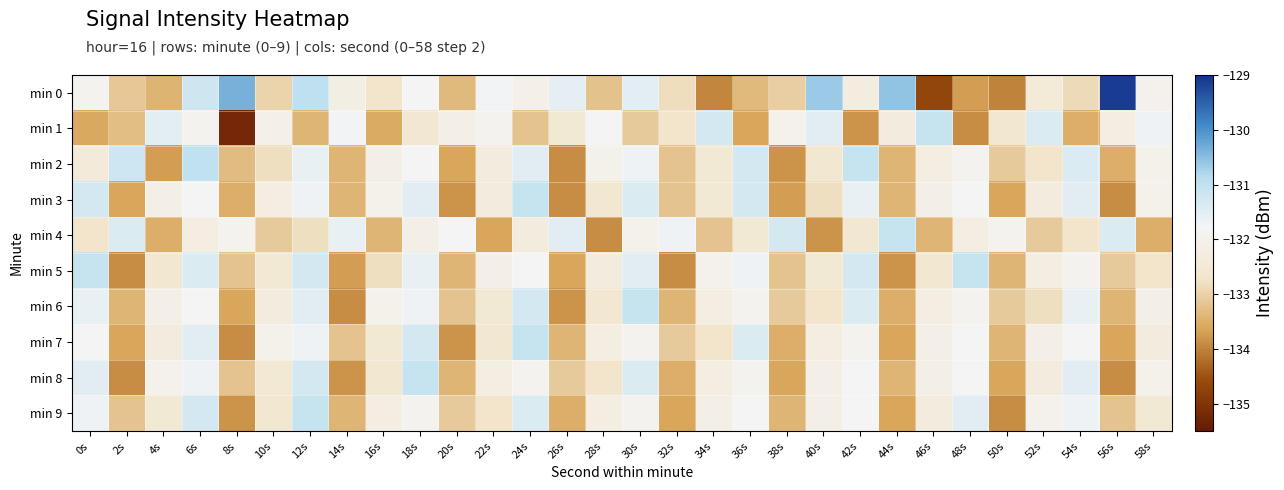

Reading right to left, list all the values displayed in this chart.

min 0: 58s=-132.0	56s=-129.1	54s=-132.9	52s=-132.4	50s=-134.0	48s=-133.7	46s=-134.7	44s=-130.6	42s=-132.2	40s=-130.6	38s=-133.0	36s=-133.4	34s=-134.0	32s=-132.8	30s=-131.5	28s=-133.2	26s=-131.6	24s=-132.1	22s=-131.7	20s=-133.3	18s=-131.8	16s=-132.7	14s=-132.2	12s=-131.0	10s=-133.0	8s=-130.4	6s=-131.2	4s=-133.4	2s=-133.2	0s=-131.9
min 1: 58s=-131.7	56s=-132.2	54s=-133.5	52s=-131.4	50s=-132.6	48s=-133.9	46s=-131.1	44s=-132.3	42s=-133.8	40s=-131.5	38s=-132.0	36s=-133.6	34s=-131.3	32s=-132.7	30s=-133.1	28s=-131.8	26s=-132.5	24s=-133.2	22s=-131.9	20s=-132.1	18s=-132.6	16s=-133.5	14s=-131.8	12s=-133.4	10s=-132.0	8s=-135.2	6s=-131.9	4s=-131.5	2s=-133.3	0s=-133.6
min 2: 58s=-132.0	56s=-133.5	54s=-131.4	52s=-132.7	50s=-133.1	48s=-131.9	46s=-132.2	44s=-133.4	42s=-131.1	40s=-132.6	38s=-133.8	36s=-131.3	34s=-132.5	32s=-133.2	30s=-131.7	28s=-132.0	26s=-133.9	24s=-131.5	22s=-132.3	20s=-133.6	18s=-131.8	16s=-132.1	14s=-133.4	12s=-131.6	10s=-132.8	8s=-133.3	6s=-131.0	4s=-133.7	2s=-131.2	0s=-132.4
min 3: 58s=-132.0	56s=-133.9	54s=-131.5	52s=-132.3	50s=-133.6	48s=-131.8	46s=-132.1	44s=-133.4	42s=-131.6	40s=-132.8	38s=-133.7	36s=-131.3	34s=-132.5	32s=-133.2	30s=-131.4	28s=-132.6	26s=-133.9	24s=-131.1	22s=-132.3	20s=-133.8	18s=-131.5	16s=-132.0	14s=-133.4	12s=-131.7	10s=-132.2	8s=-133.5	6s=-131.8	4s=-132.1	2s=-133.6	0s=-131.3
min 4: 58s=-133.5	56s=-131.4	54s=-132.7	52s=-133.1	50s=-131.9	48s=-132.2	46s=-133.4	44s=-131.1	42s=-132.6	40s=-133.8	38s=-131.3	36s=-132.5	34s=-133.2	32s=-131.7	30s=-132.0	28s=-133.9	26s=-131.5	24s=-132.3	22s=-133.6	20s=-131.8	18s=-132.1	16s=-133.4	14s=-131.6	12s=-132.8	10s=-133.1	8s=-131.9	6s=-132.2	4s=-133.5	2s=-131.4	0s=-132.7
min 5: 58s=-132.7	56s=-133.1	54s=-131.9	52s=-132.2	50s=-133.4	48s=-131.1	46s=-132.6	44s=-133.8	42s=-131.3	40s=-132.5	38s=-133.2	36s=-131.7	34s=-132.0	32s=-133.9	30s=-131.5	28s=-132.3	26s=-133.6	24s=-131.8	22s=-132.1	20s=-133.4	18s=-131.6	16s=-132.8	14s=-133.7	12s=-131.3	10s=-132.5	8s=-133.2	6s=-131.4	4s=-132.6	2s=-133.9	0s=-131.1
min 6: 58s=-132.1	56s=-133.4	54s=-131.6	52s=-132.8	50s=-133.1	48s=-131.9	46s=-132.2	44s=-133.5	42s=-131.4	40s=-132.7	38s=-133.1	36s=-131.9	34s=-132.2	32s=-133.4	30s=-131.1	28s=-132.6	26s=-133.8	24s=-131.3	22s=-132.5	20s=-133.2	18s=-131.7	16s=-132.0	14s=-133.9	12s=-131.5	10s=-132.3	8s=-133.6	6s=-131.8	4s=-132.1	2s=-133.4	0s=-131.6
min 7: 58s=-132.3	56s=-133.6	54s=-131.8	52s=-132.1	50s=-133.4	48s=-131.8	46s=-132.1	44s=-133.6	42s=-131.9	40s=-132.2	38s=-133.5	36s=-131.4	34s=-132.7	32s=-133.1	30s=-131.9	28s=-132.2	26s=-133.4	24s=-131.1	22s=-132.6	20s=-133.8	18s=-131.3	16s=-132.5	14s=-133.2	12s=-131.7	10s=-132.0	8s=-133.9	6s=-131.5	4s=-132.3	2s=-133.6	0s=-131.8
min 8: 58s=-132.0	56s=-133.9	54s=-131.5	52s=-132.3	50s=-133.6	48s=-131.8	46s=-132.1	44s=-133.4	42s=-131.8	40s=-132.1	38s=-133.6	36s=-131.9	34s=-132.2	32s=-133.5	30s=-131.4	28s=-132.7	26s=-133.1	24s=-131.9	22s=-132.2	20s=-133.4	18s=-131.1	16s=-132.6	14s=-133.8	12s=-131.3	10s=-132.5	8s=-133.2	6s=-131.7	4s=-132.0	2s=-133.9	0s=-131.5
min 9: 58s=-132.5	56s=-133.2	54s=-131.7	52s=-132.0	50s=-133.9	48s=-131.5	46s=-132.3	44s=-133.6	42s=-131.8	40s=-132.1	38s=-133.4	36s=-131.8	34s=-132.1	32s=-133.6	30s=-131.9	28s=-132.2	26s=-133.5	24s=-131.4	22s=-132.7	20s=-133.1	18s=-131.9	16s=-132.2	14s=-133.4	12s=-131.1	10s=-132.6	8s=-133.8	6s=-131.3	4s=-132.5	2s=-133.2	0s=-131.7